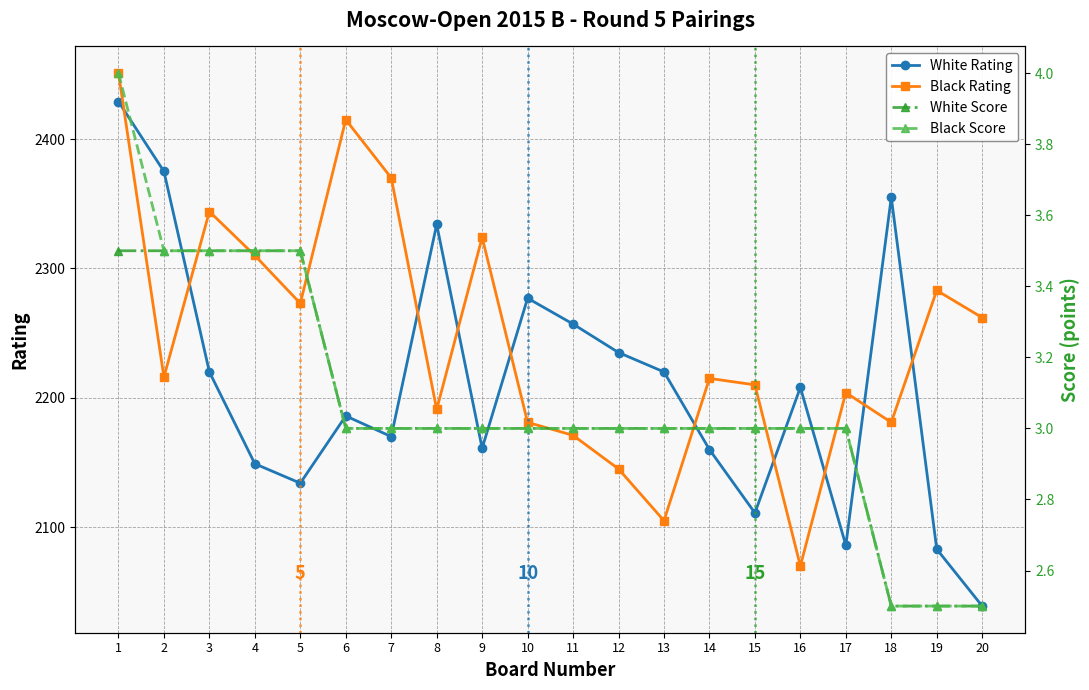

What is the maximum value for White Rating?

2429